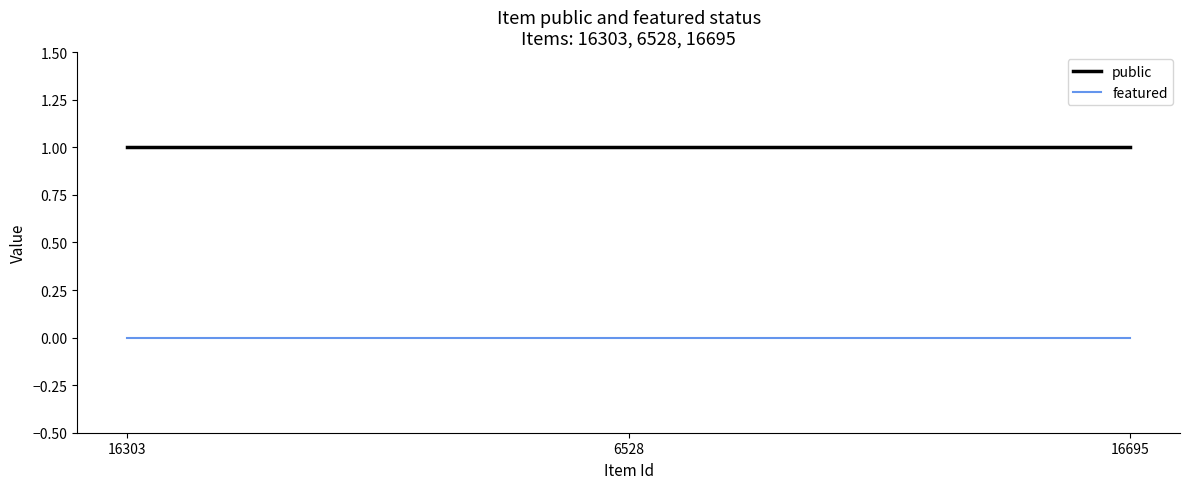

What are all the series names shown in the legend?

public, featured